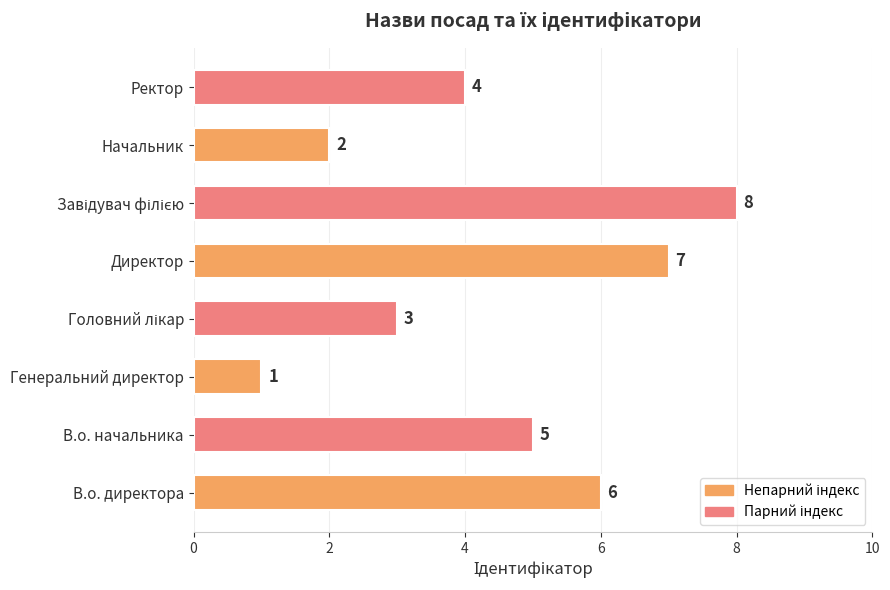

What is the sum of all values?

36